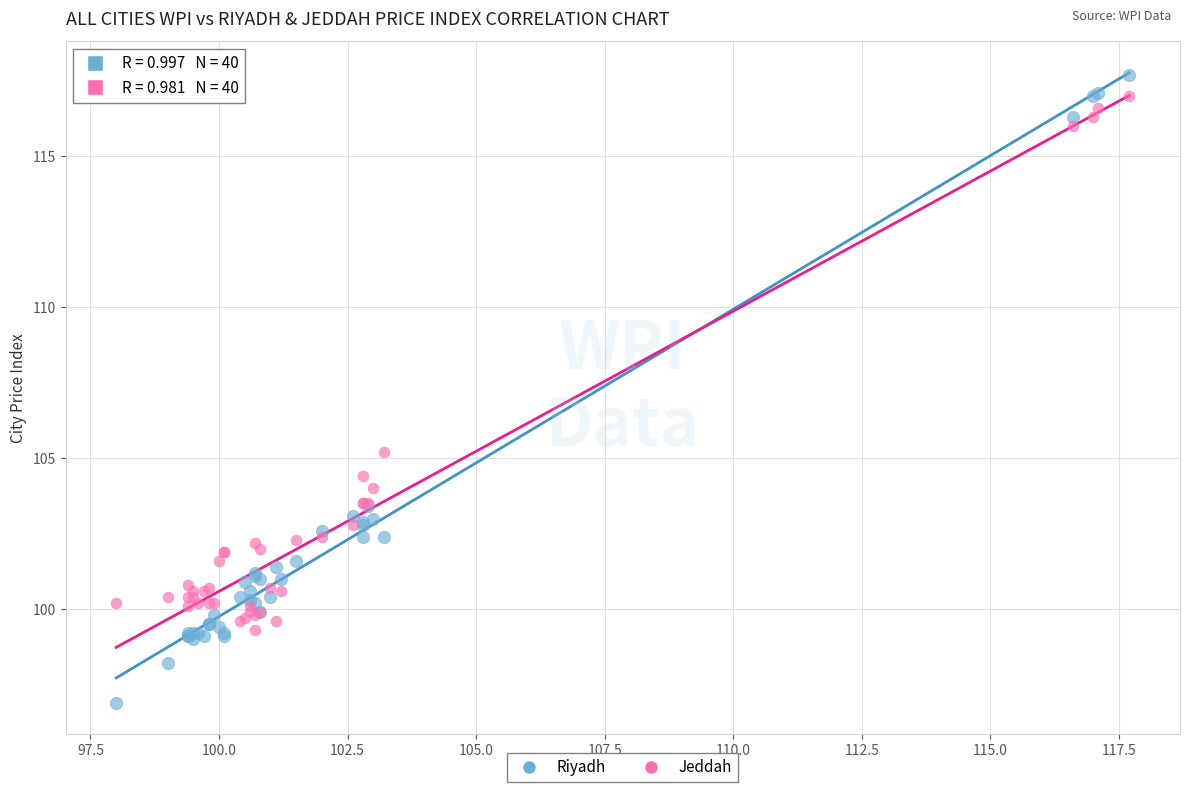

In the Riyadh series, what Y value is closest to 107?

103.4